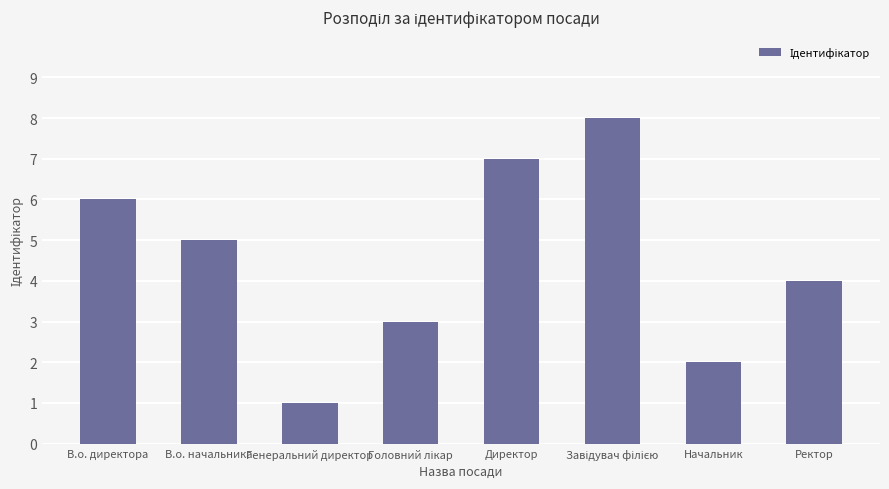

Reading left to right, what are all the values shown in this chart?

6	5	1	3	7	8	2	4